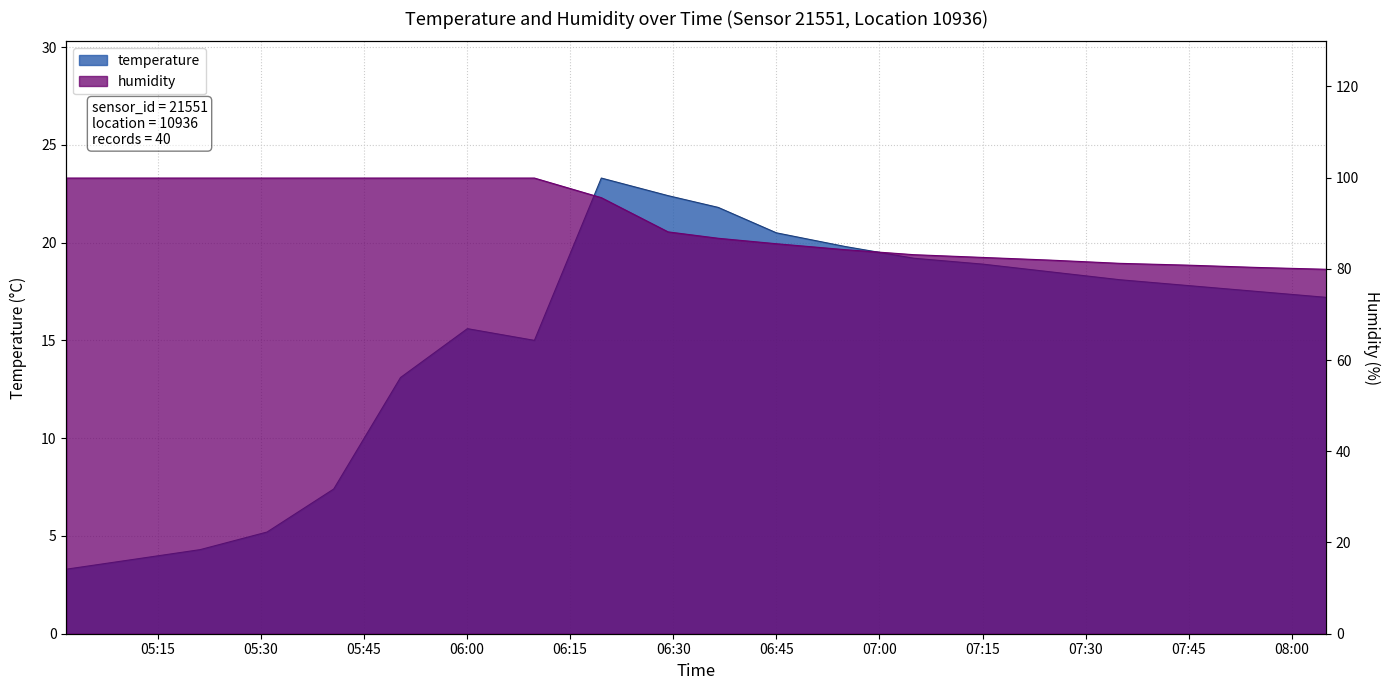

The value of humidity at 08:11 is 79.9. True or false?

True